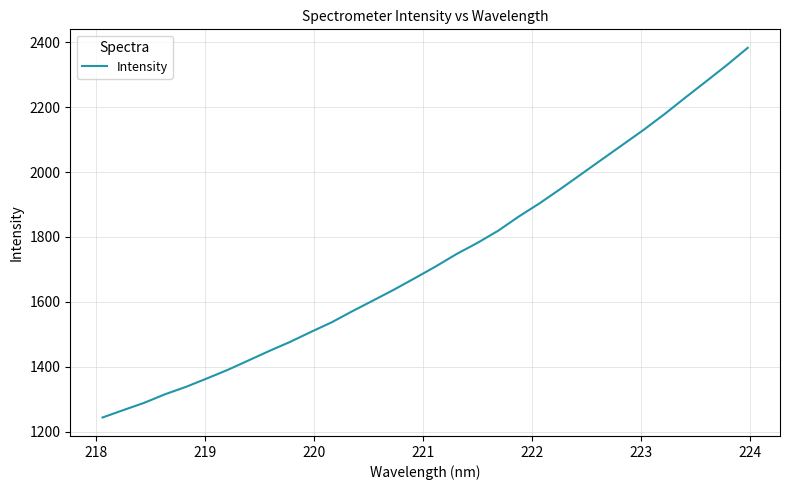

What is the minimum value shown in the chart?

1243.5